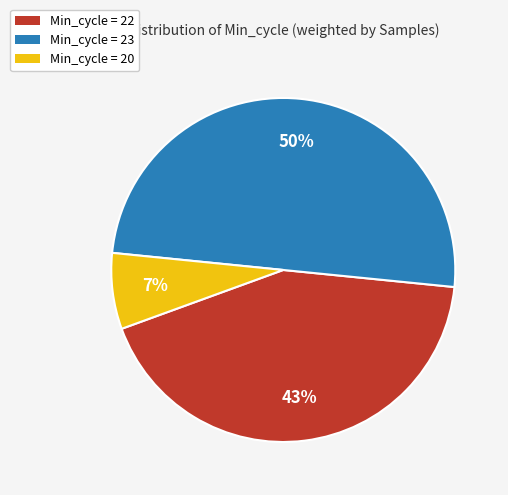

To the nearest percent, what is the difference between the largest and smallest slice percentages?

43%